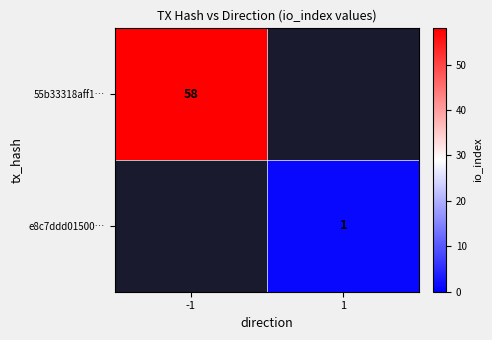

Is the value of 55b33318aff1… at -1 greater than the value of e8c7ddd01500… at 1?

Yes